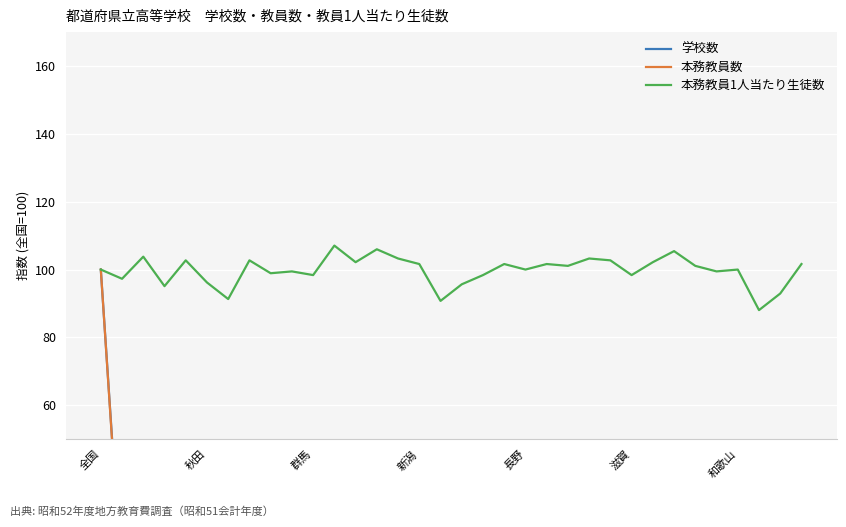

What is the minimum value for 本務教員1人当たり生徒数?

88.0